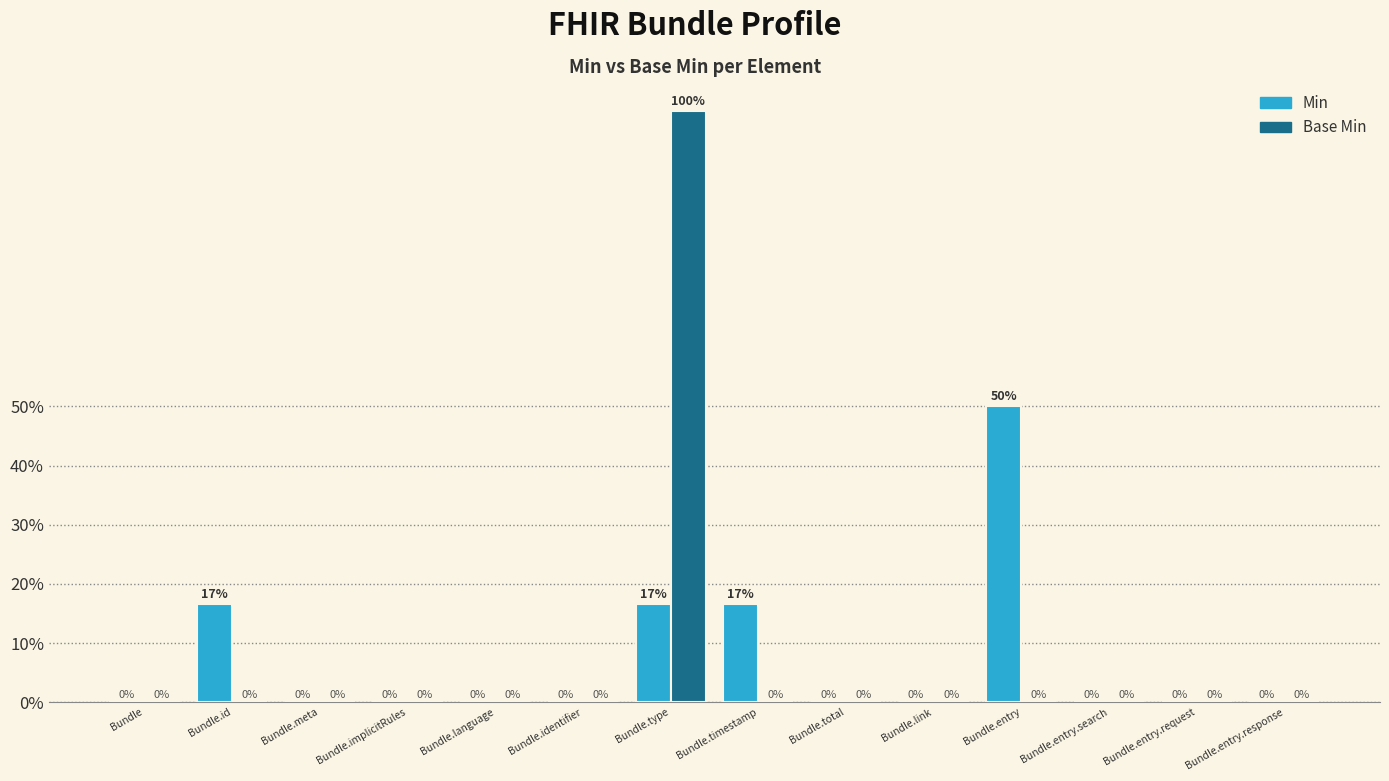

Is it true that Base Min equals 0.5 at Bundle.implicitRules?

False